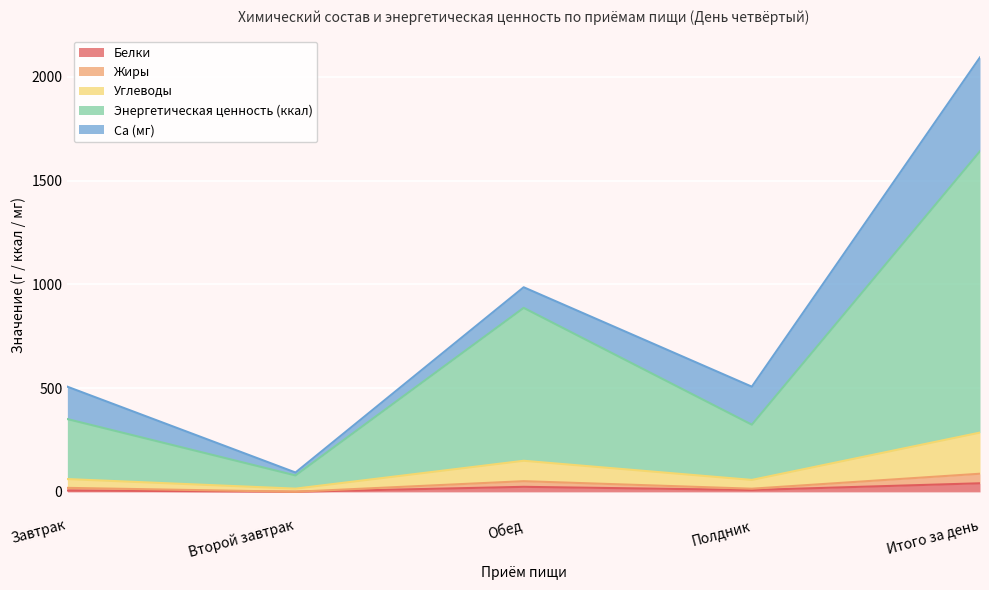

Between Второй завтрак and Итого за день, which is larger?

Итого за день